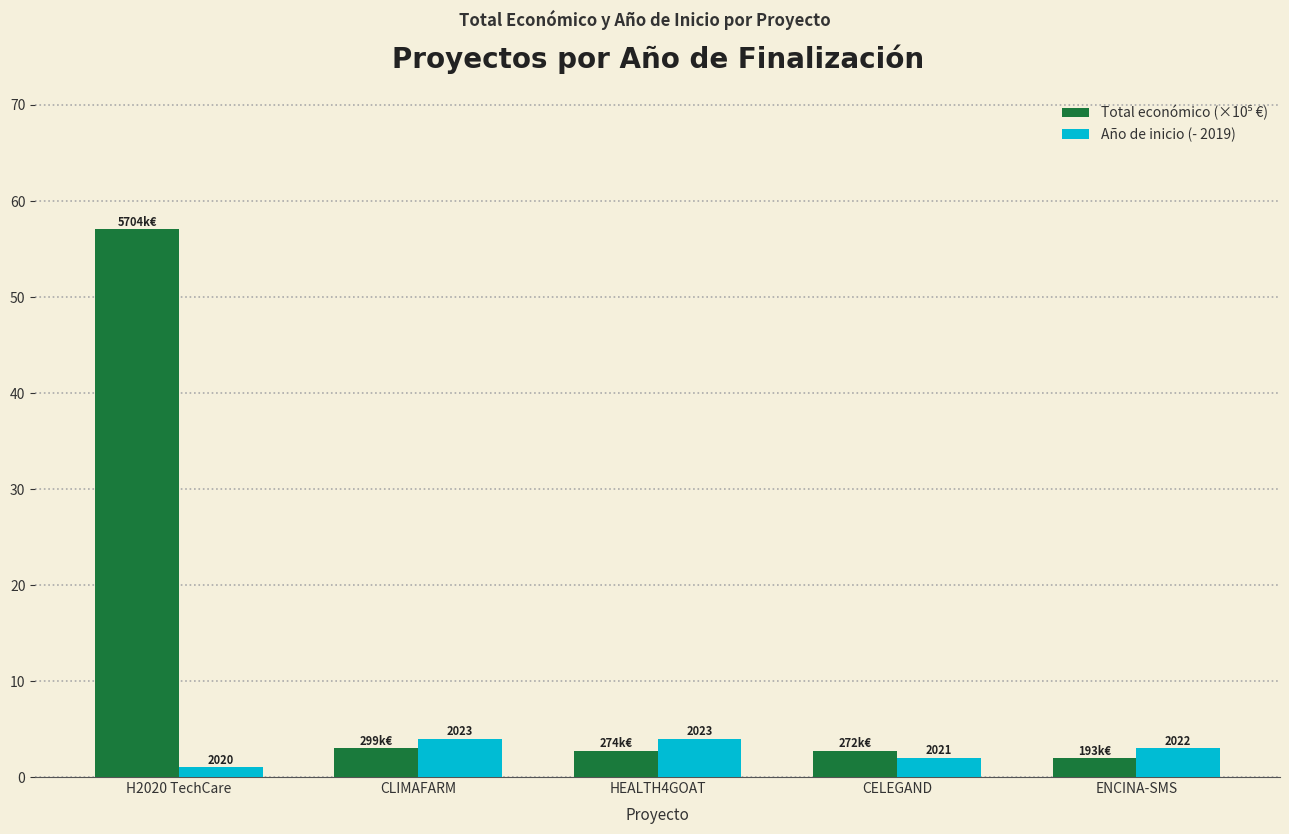

How many bars are there in each group?

2